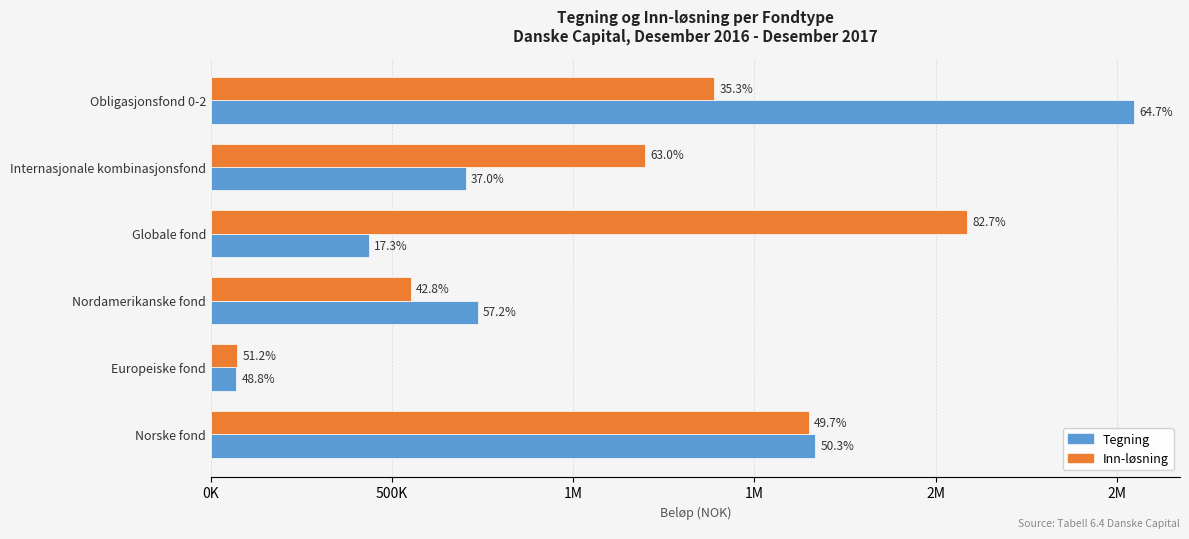

What is the label of the 1st bar from the right?

Obligasjonsfond 0-2